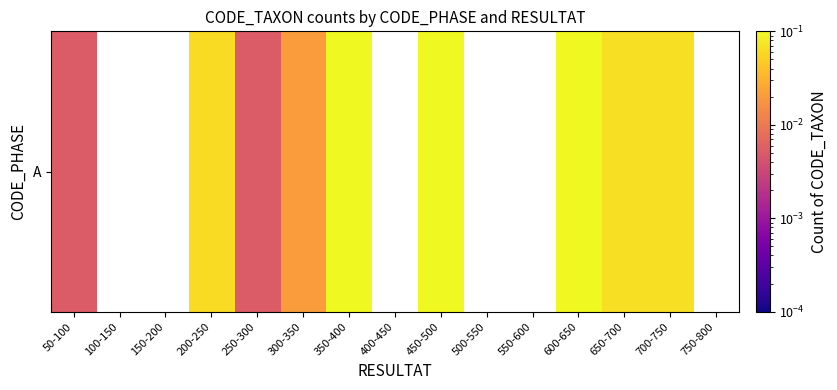

What is the approximate value at 650-700?

0.1